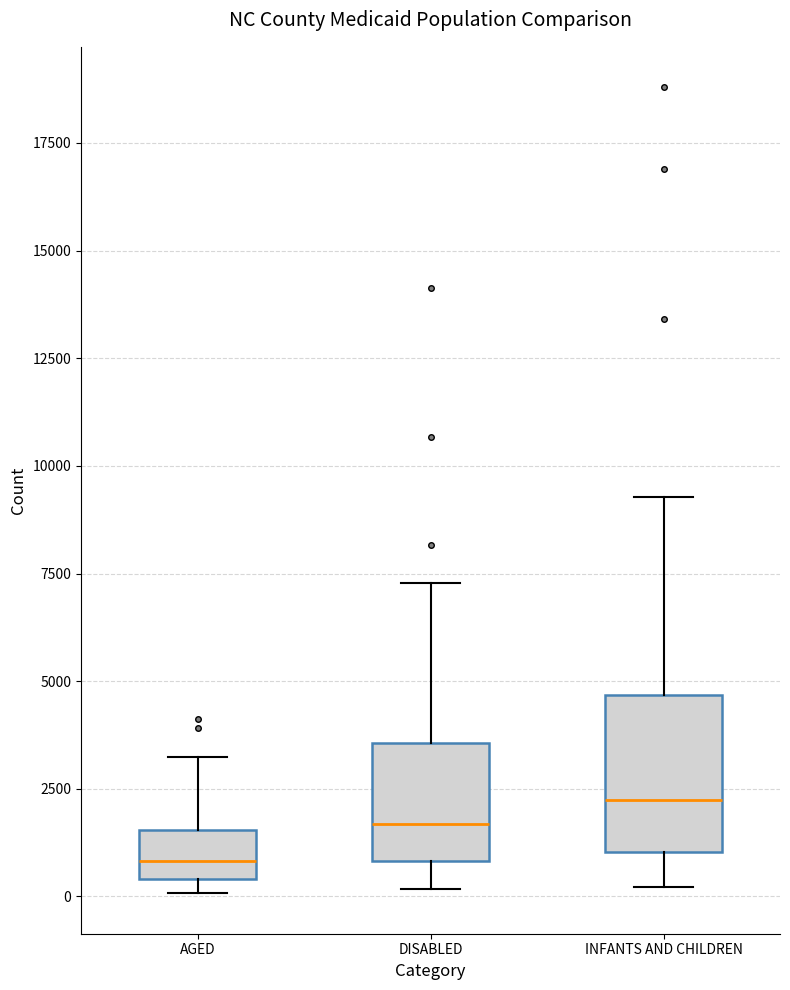

Reading left to right, transcribe this box plot: for each box, give where its median line is, the range the box spans, and where its two whiskers end, as read against the y-axis. The values are not printed on the chart, so give them approximately, as read against the axis.

AGED: median 1000, box 500 to 1500, whiskers 0 to 3000
DISABLED: median 1500, box 1000 to 3500, whiskers 0 to 7500
INFANTS AND CHILDREN: median 2000, box 1000 to 4500, whiskers 0 to 9500